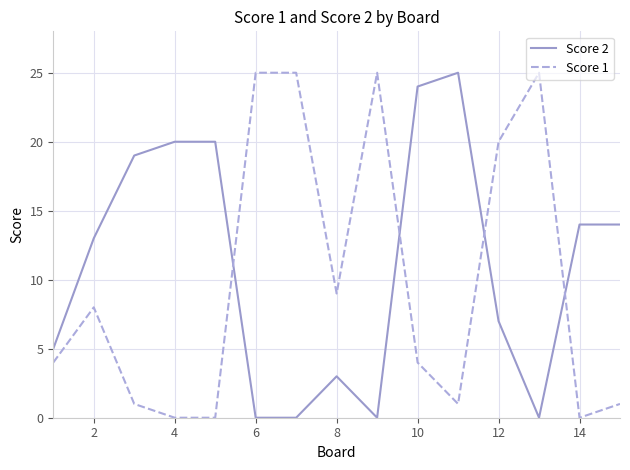

What is the greatest value displayed?

25